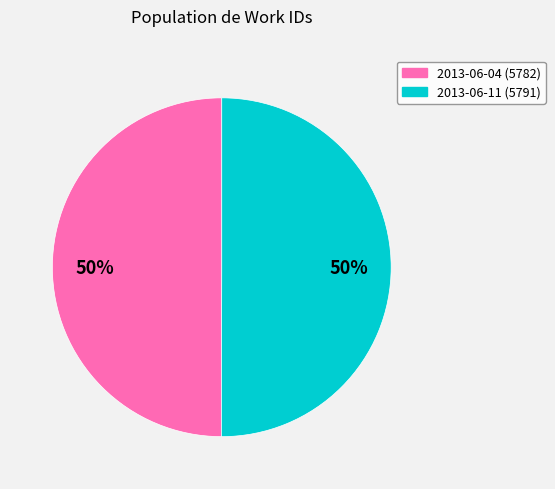

How many segments does this pie chart have?

2